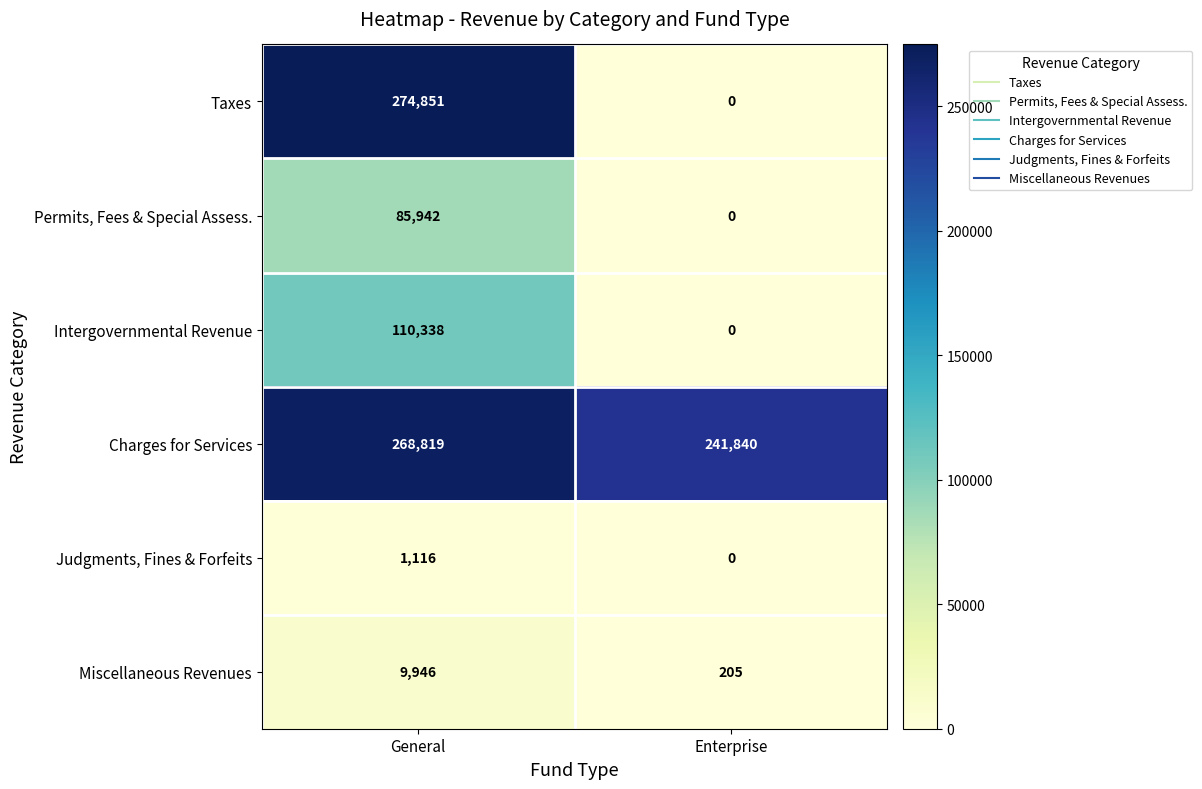

What is the difference between the Charges for Services values at Enterprise and General?

26979